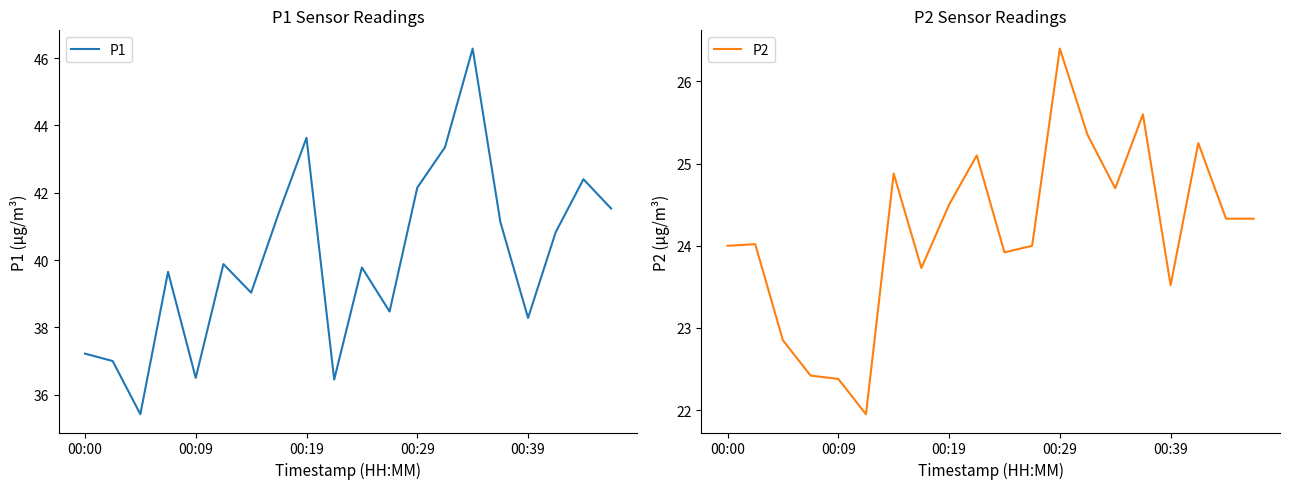

True or false: P2 and P1 intersect in this chart.

False